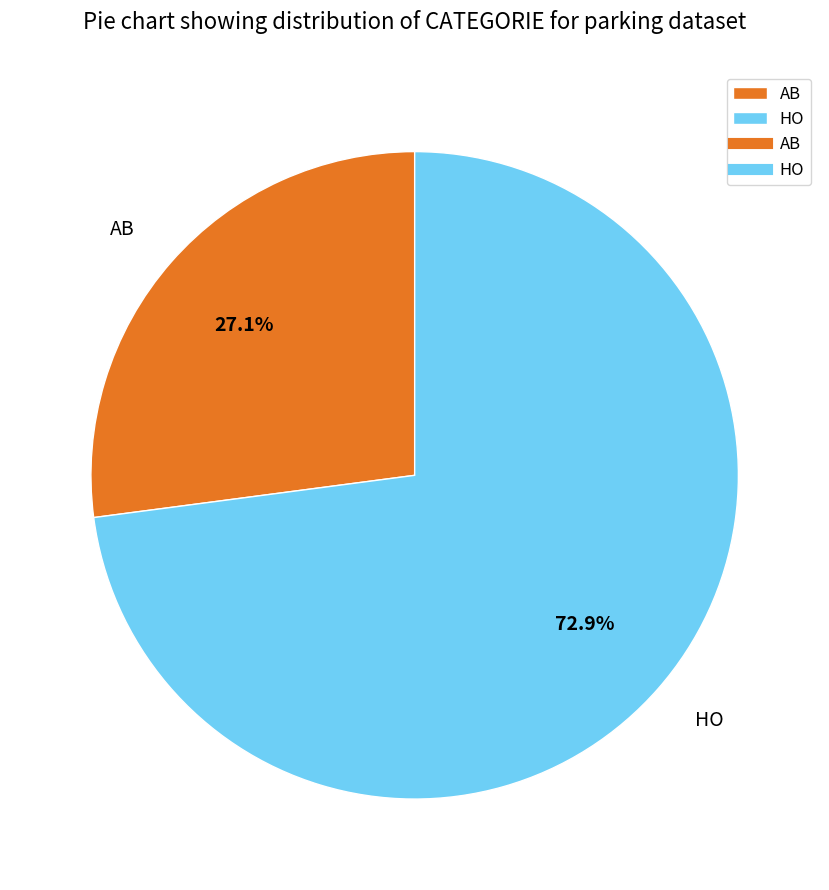

To the nearest percent, what is the difference between the AB and HO slice percentages?

46%